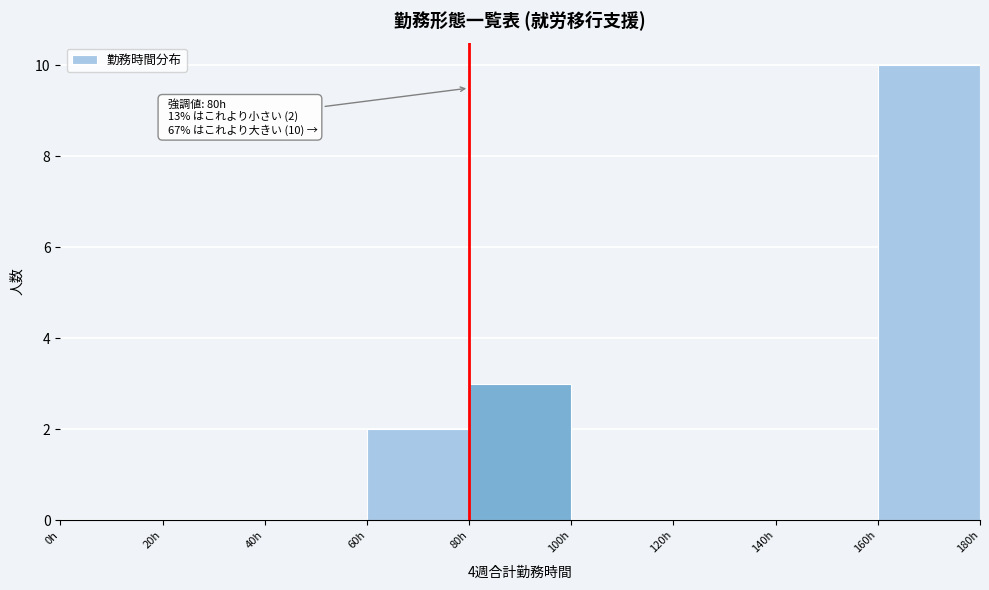

Over which range of the x-axis is the bar tallest?

160 to 180